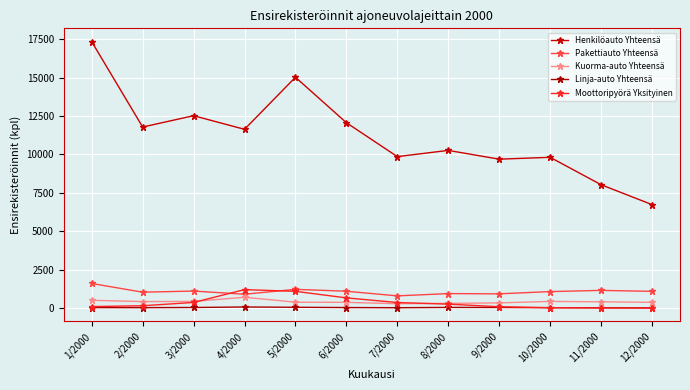

What is the total value across all series at 6/2000?

14271